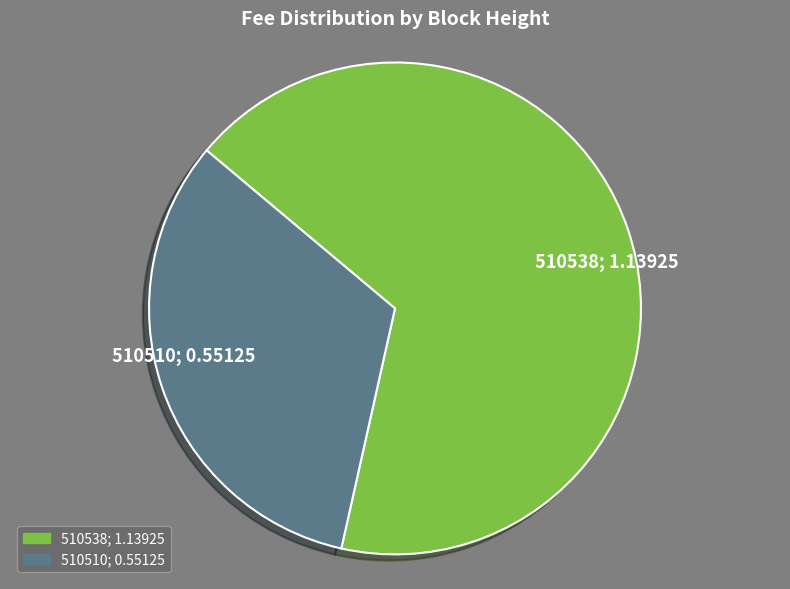

True or false: 510510 accounts for 33% of the total.

True